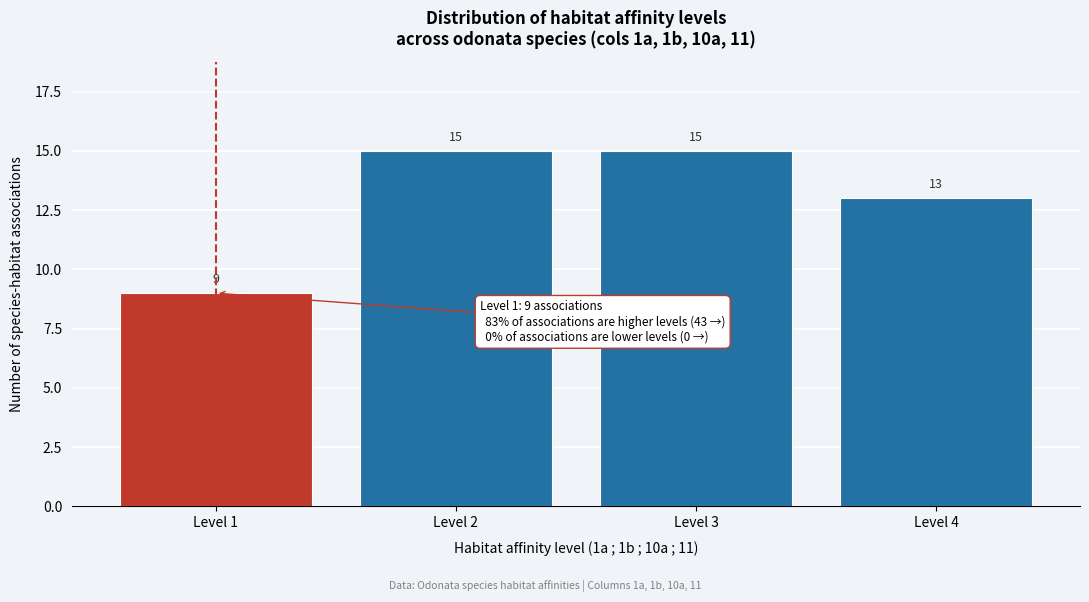

Reading left to right, list every bar in this chart as the range it spans on the x-axis followed by its height.

0.5 to 1.5: 9
1.5 to 2.5: 15
2.5 to 3.5: 15
3.5 to 4.5: 13